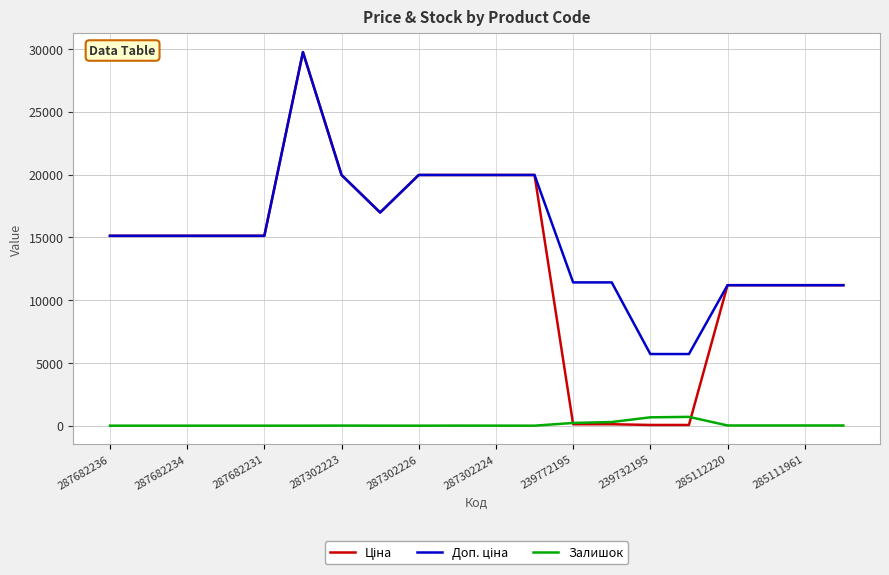

What is the highest value of the Залишок series?

702.0